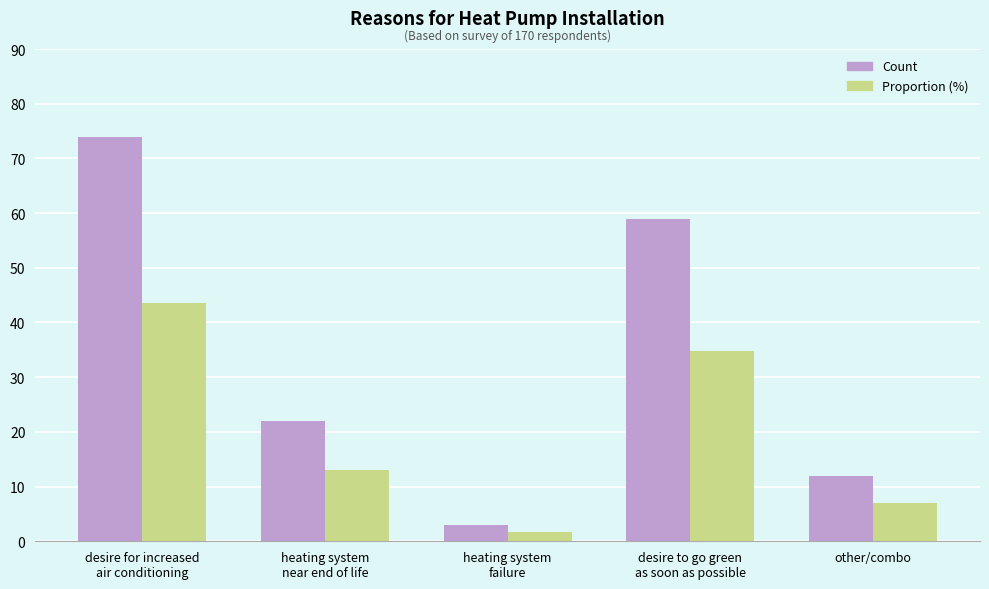

Reading right to left, what are all the values shown in this chart?

Count: 12.0	59.0	3.0	22.0	74.0
Proportion (%): 7.1	34.7	1.8	12.9	43.5